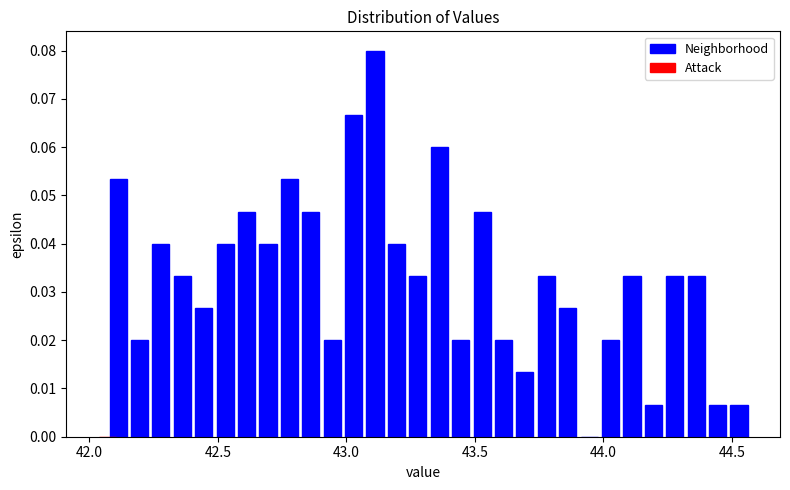

Around what value on the x-axis is the tallest bar? Give the approximate position of its centre, as read against the axis.

43.10